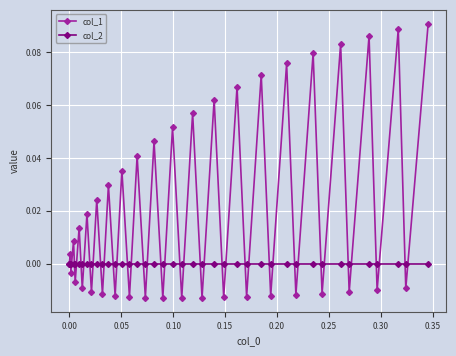

Which series has the largest total across all categories?

col_1